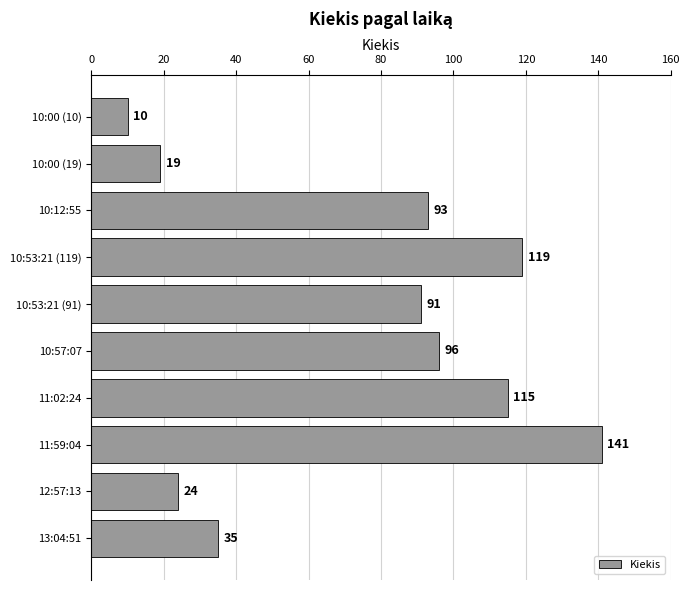

What is the greatest value displayed?

141